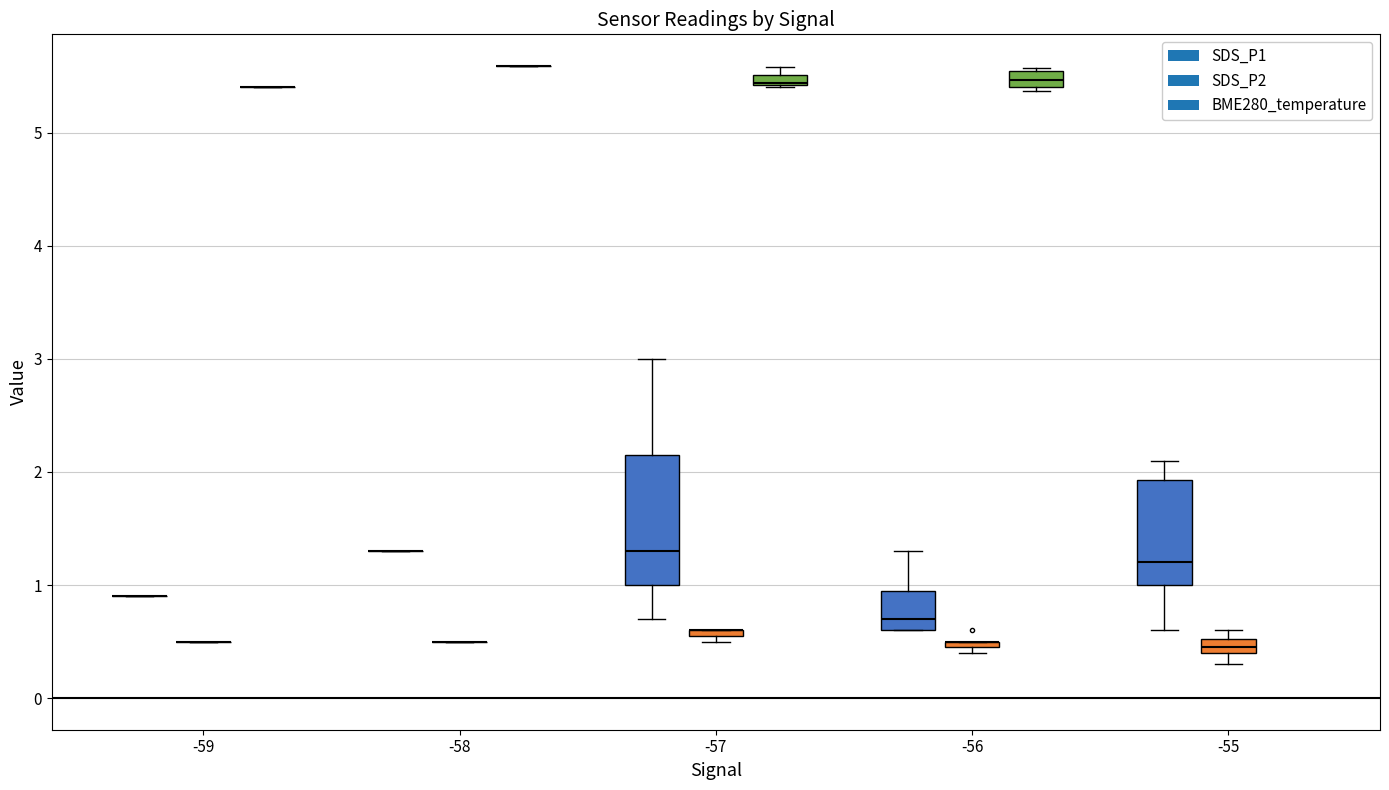

Rank the series by their maximum value, from lowest to highest.

SDS_P2, SDS_P1, BME280_temperature